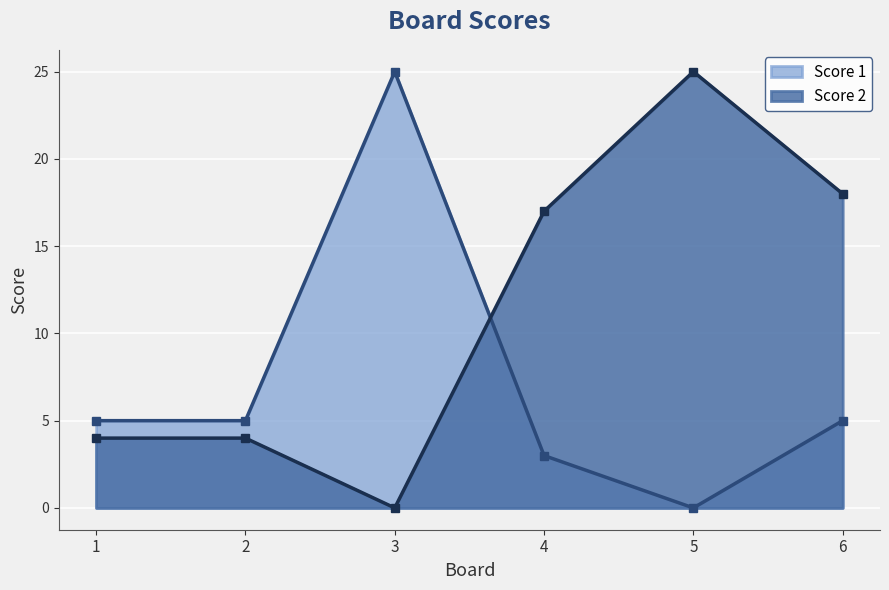

Reading right to left, extract all data points from this chart.

Score 1: 6=5	5=0	4=3	3=25	2=5	1=5
Score 2: 6=18	5=25	4=17	3=0	2=4	1=4